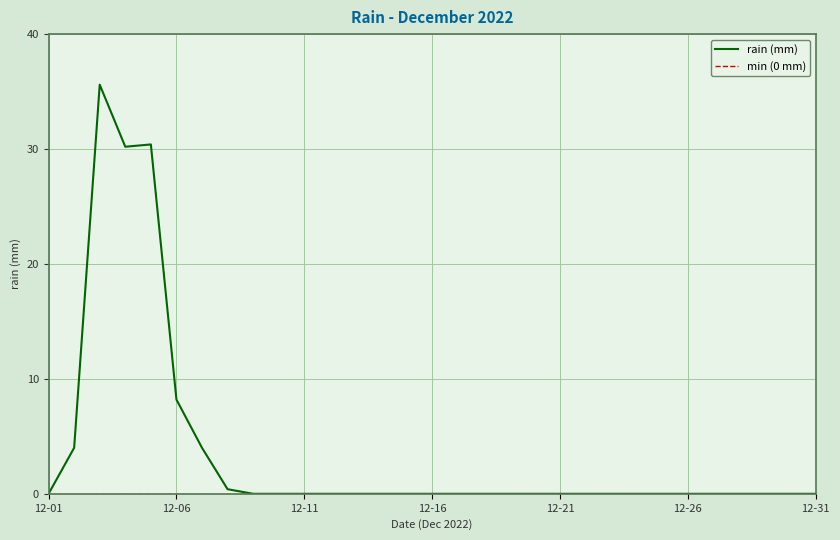

What is the sum of all values?

112.8